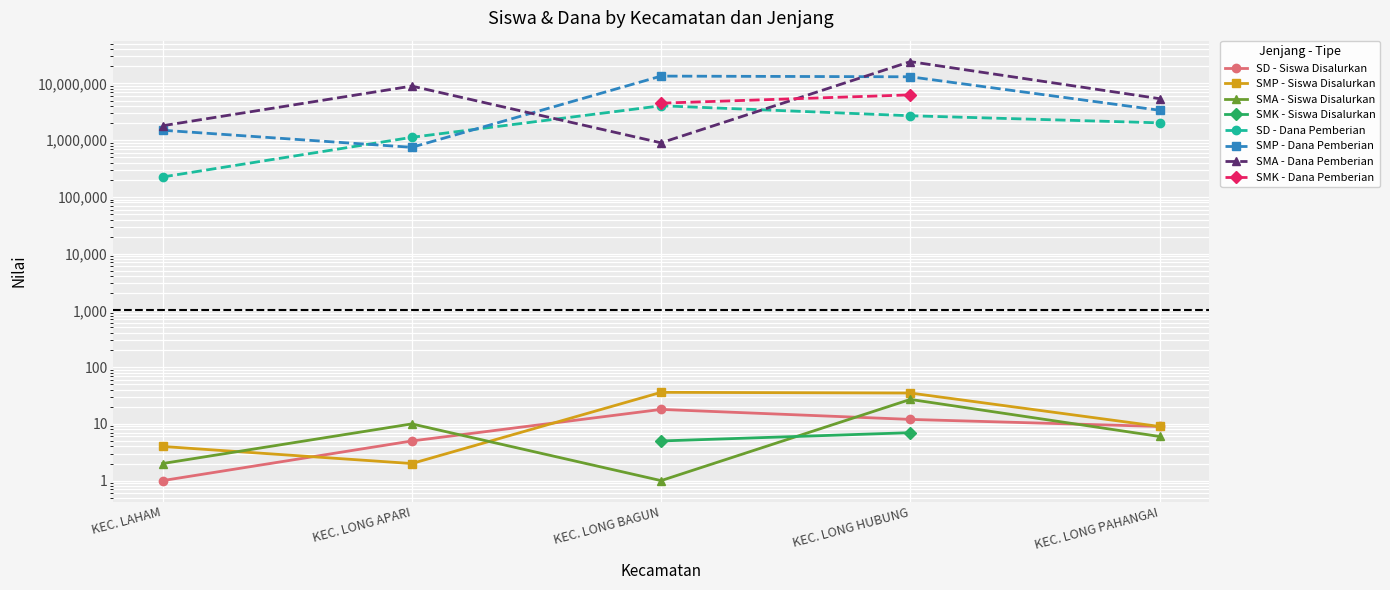

What is the label of the 1st point from the left?

KEC. LAHAM